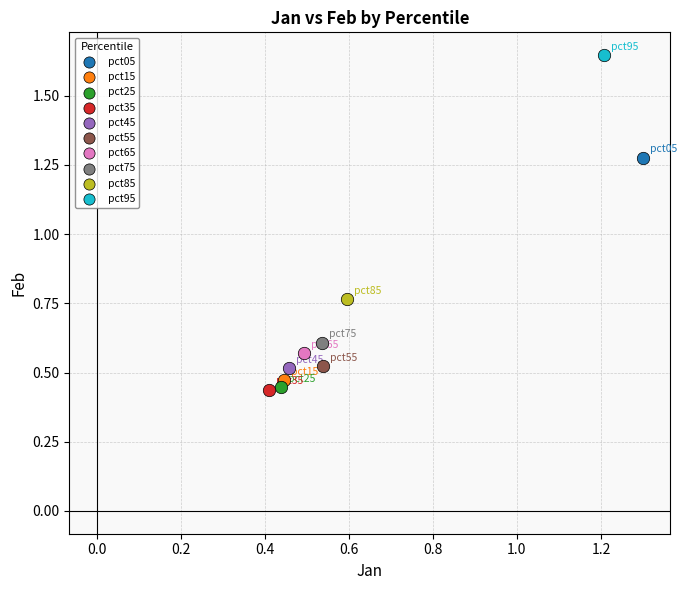

What are all the series names shown in the legend?

pct05, pct15, pct25, pct35, pct45, pct55, pct65, pct75, pct85, pct95